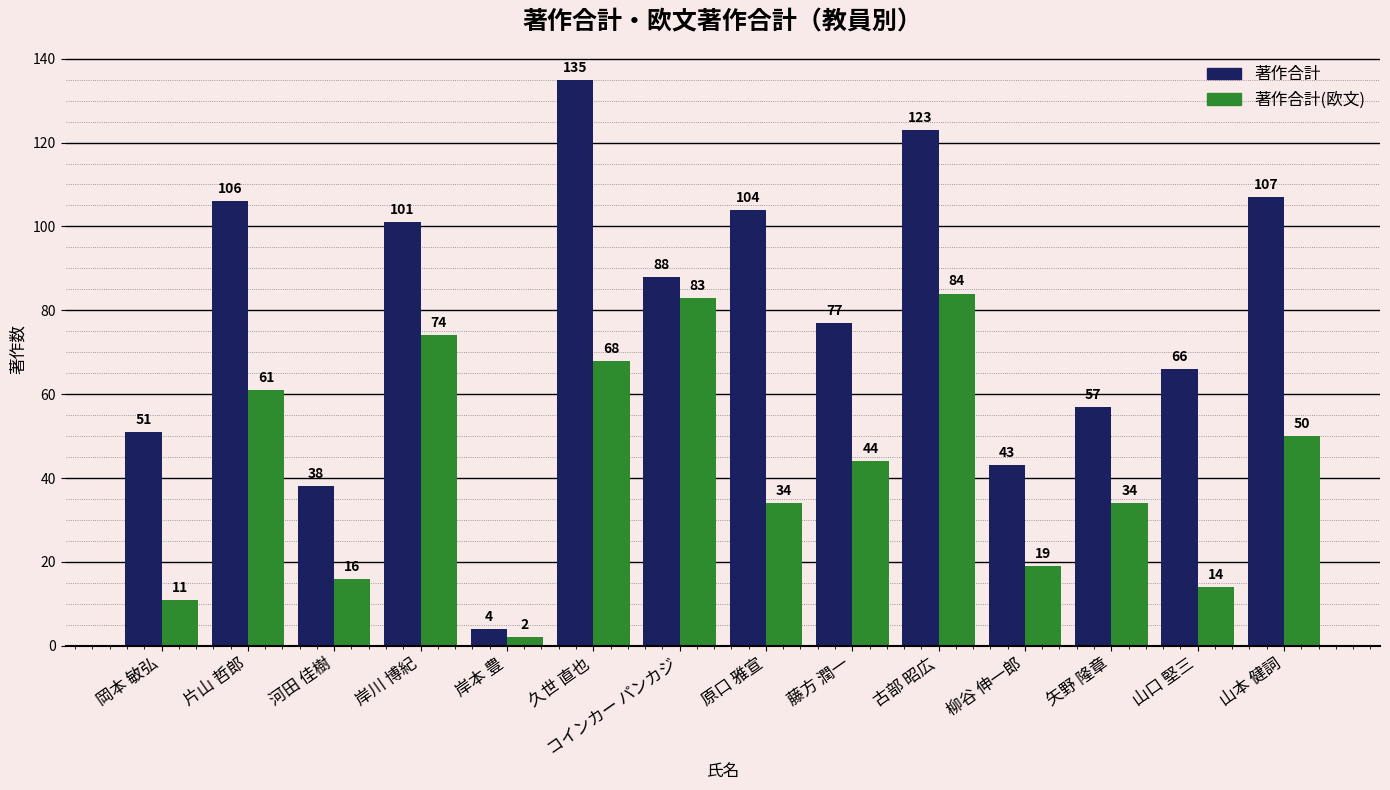

True or false: 著作合計 has a value of 123 at 古部 昭広.

True